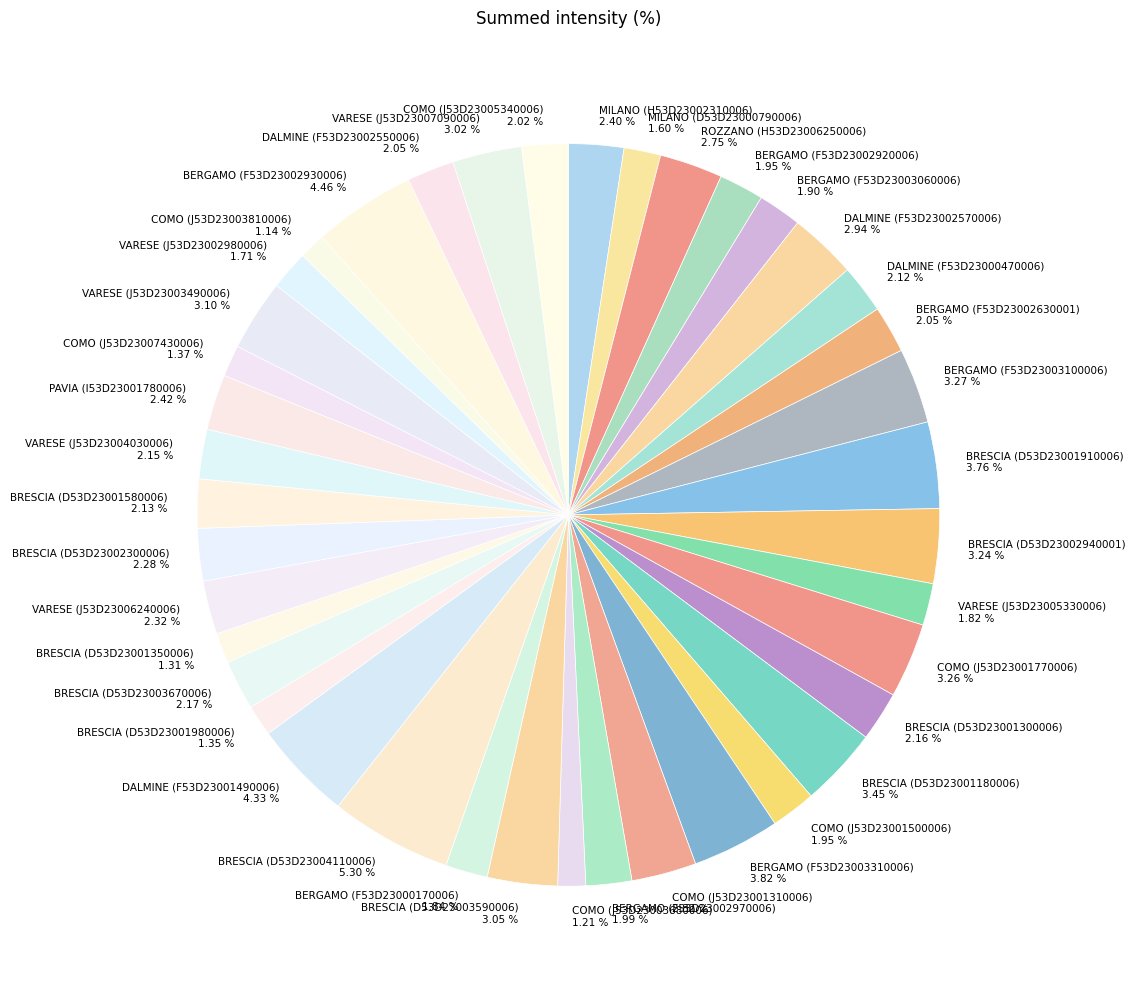

Which category has the biggest portion of the pie?

BRESCIA (D53D23004110006)